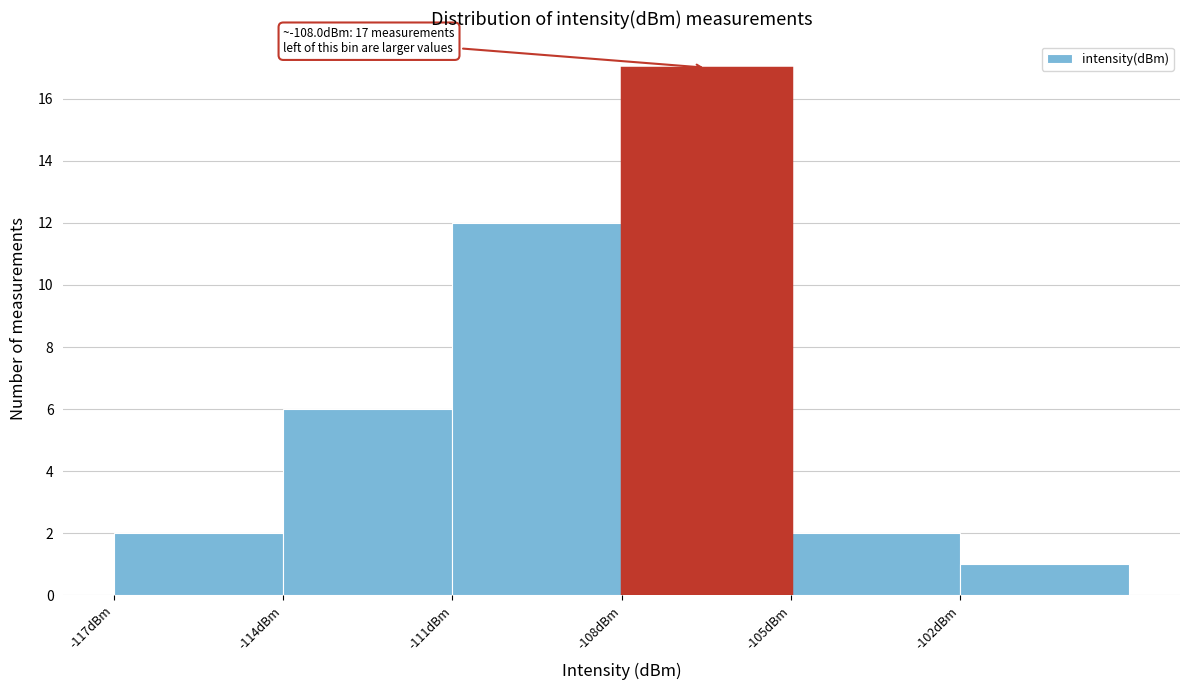

Over which range of the x-axis is the bar tallest?

-108 to -105